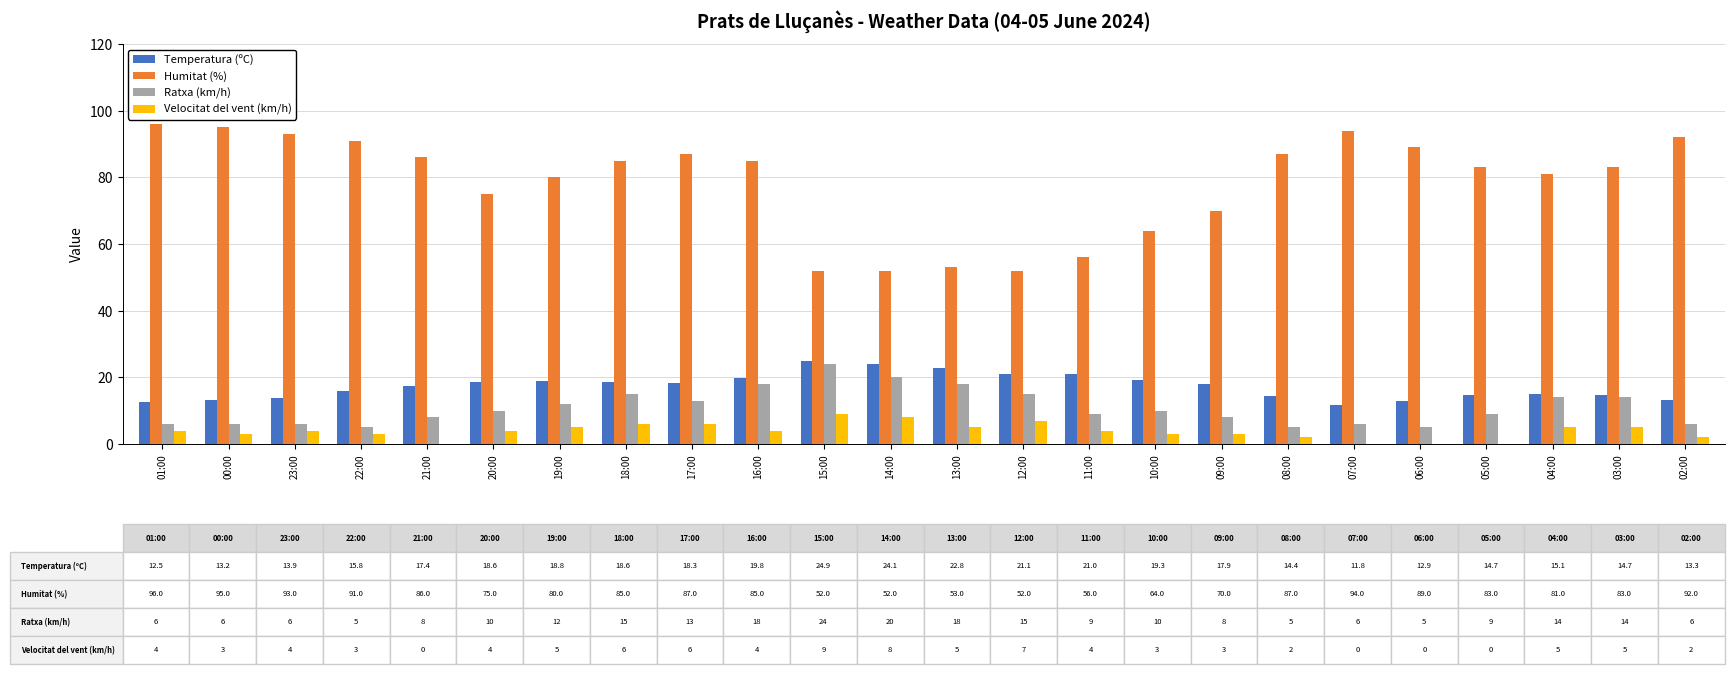

What is the maximum value for Temperatura (ºC)?

24.9